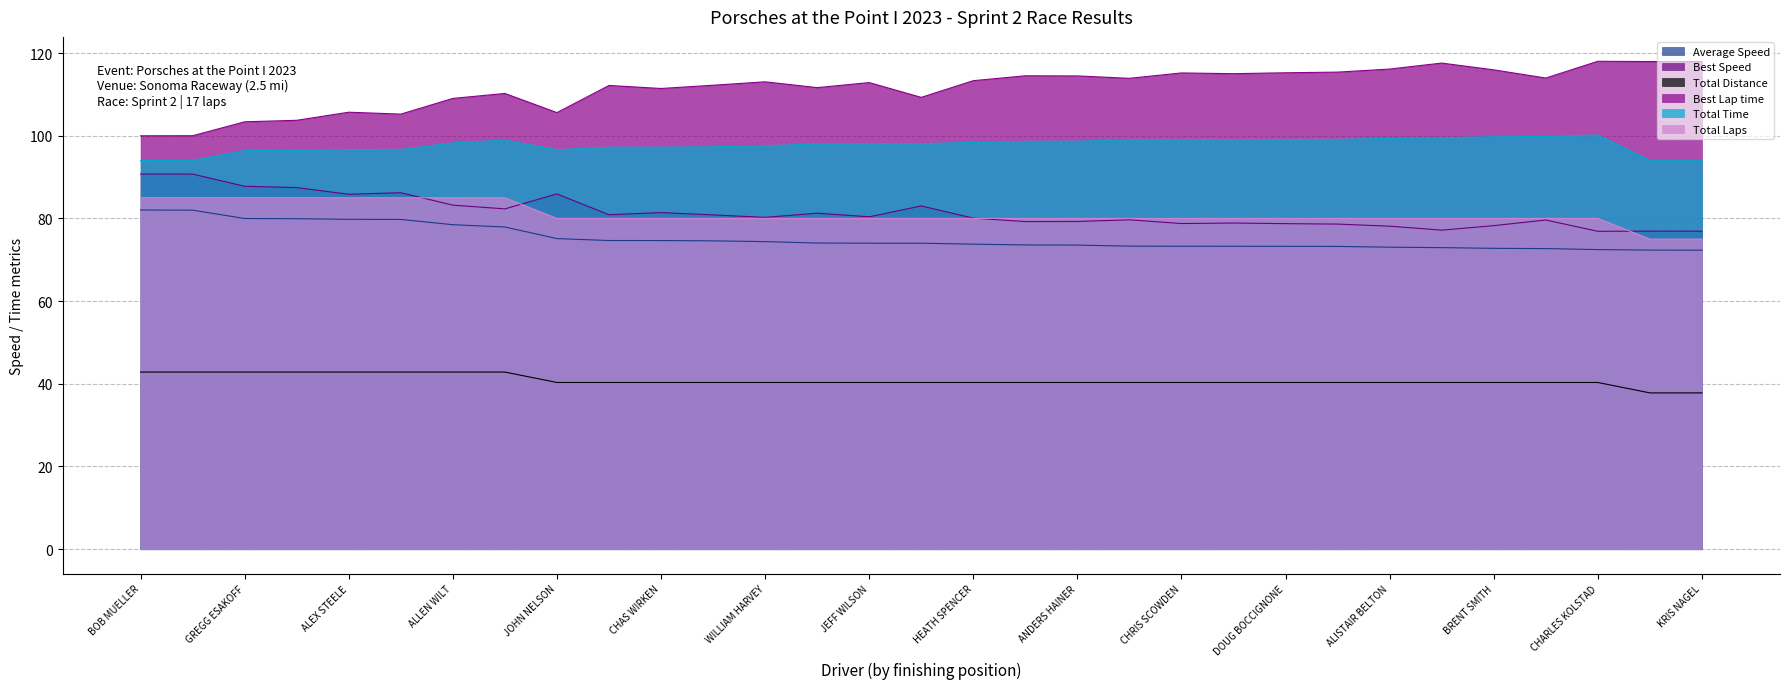

True or false: Total Distance and Average Speed intersect in this chart.

False